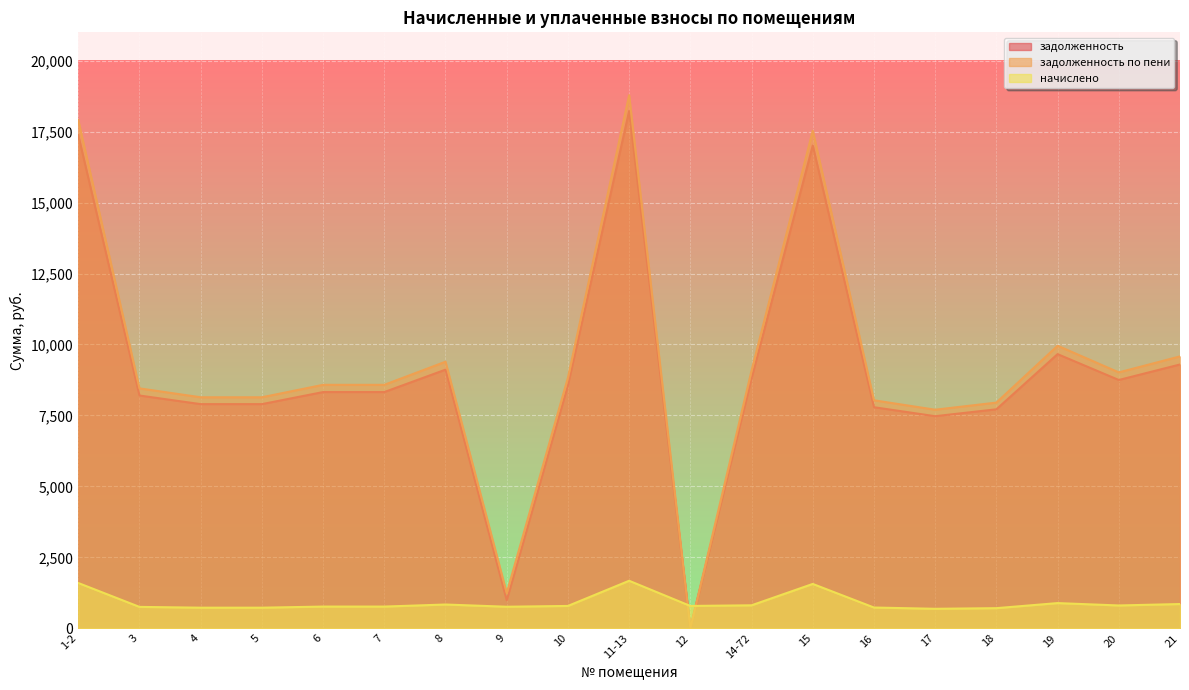

Is it true that начислено equals 613.1 at 11-13?

False